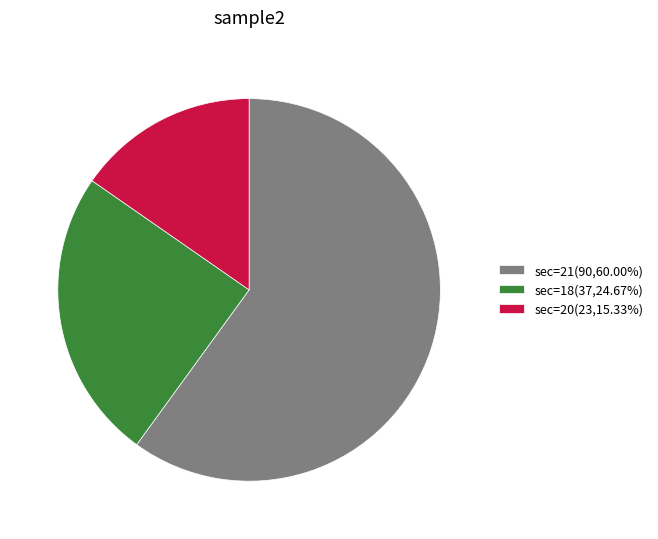

Do sec=18(37,24.67%) and sec=20(23,15.33%) together represent more than half of the pie?

No